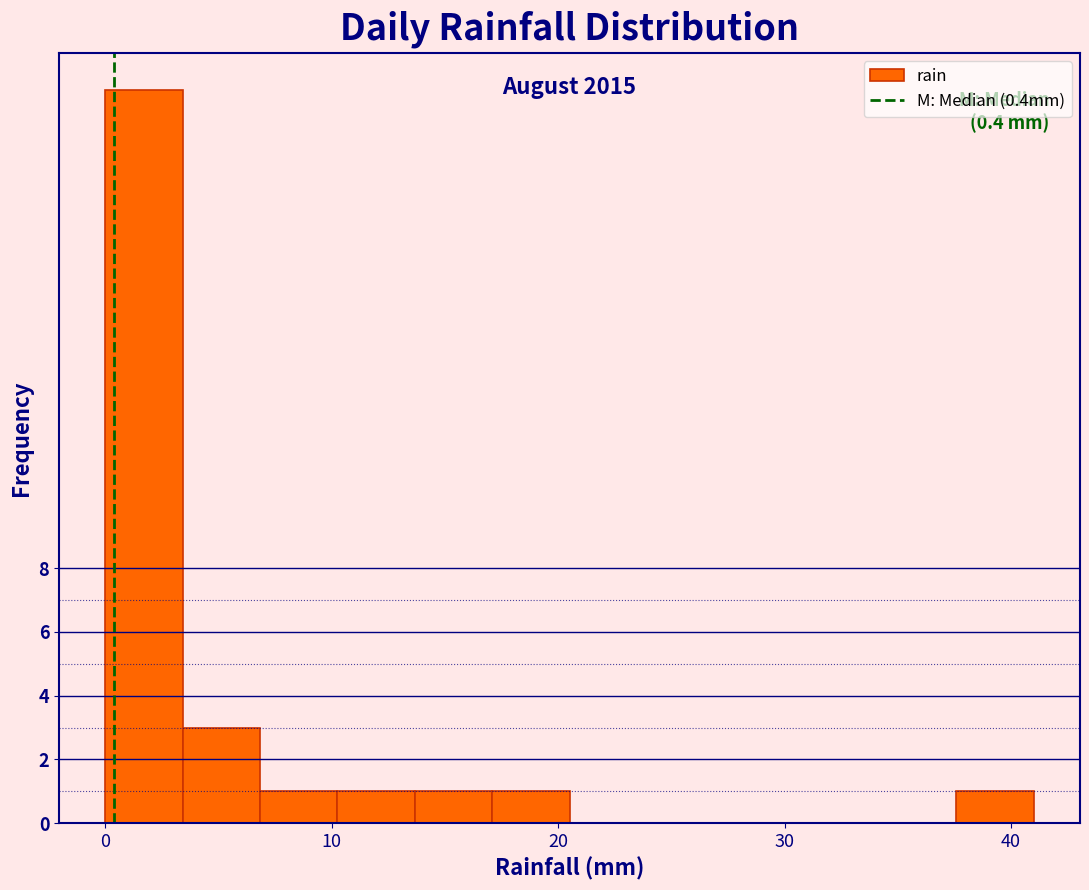

Around what value on the x-axis is the tallest bar? Give the approximate position of its centre, as read against the axis.

2